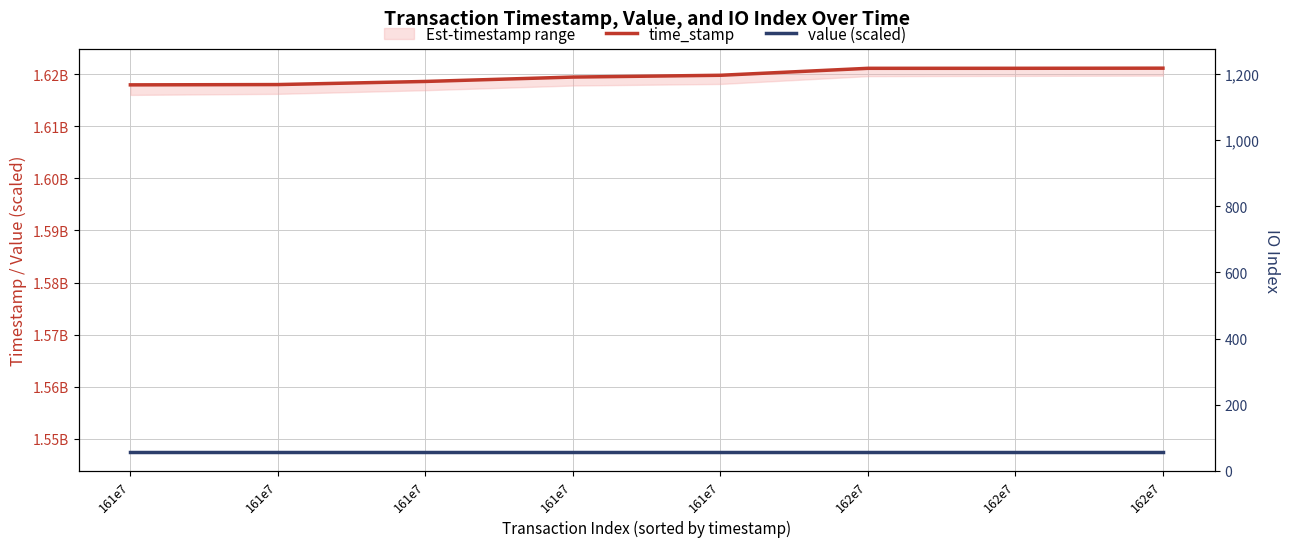

The value of io_index at 161e7 is 319.0. True or false?

True